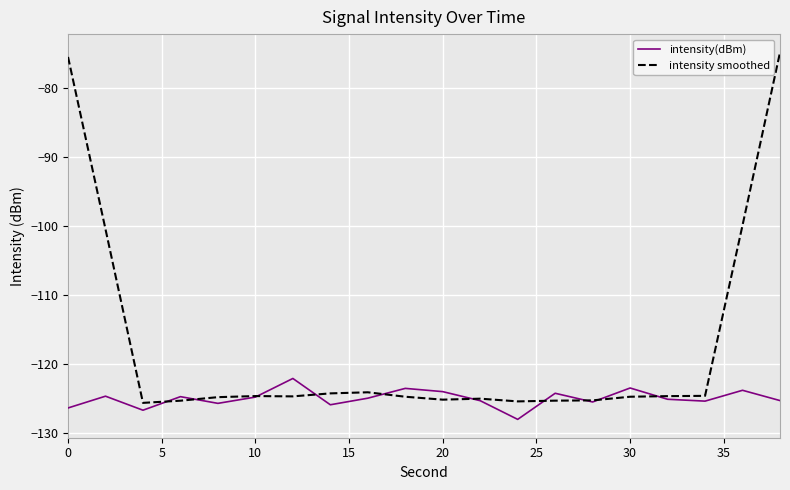

Which series ends up on top after the final intersection of intensity(dBm) and intensity smoothed?

intensity smoothed